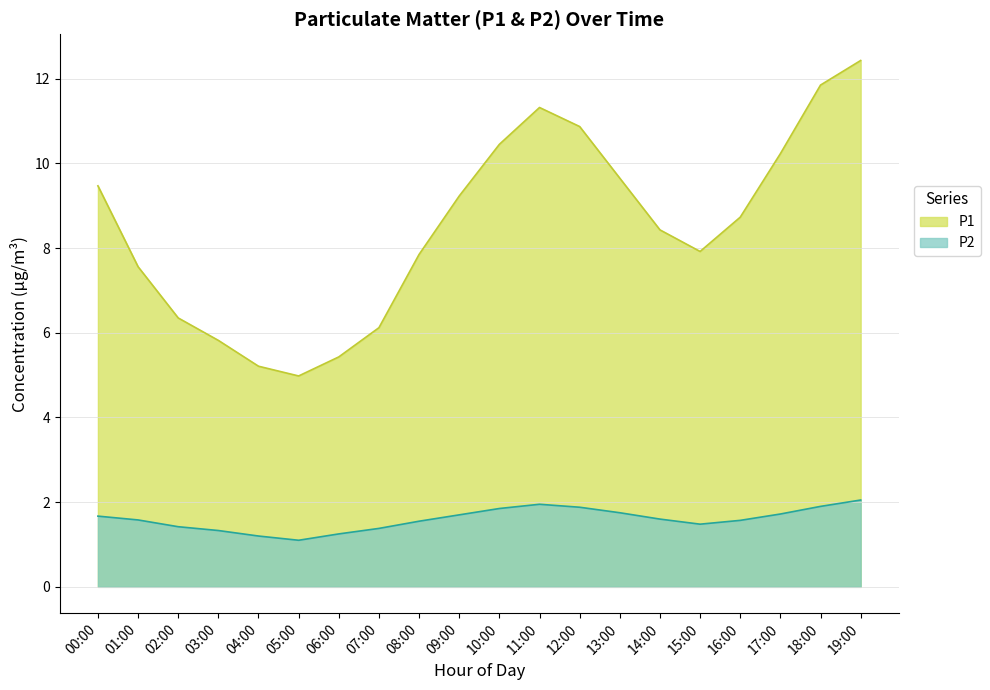

True or false: P2 has more than 2 interior local peaks.

False